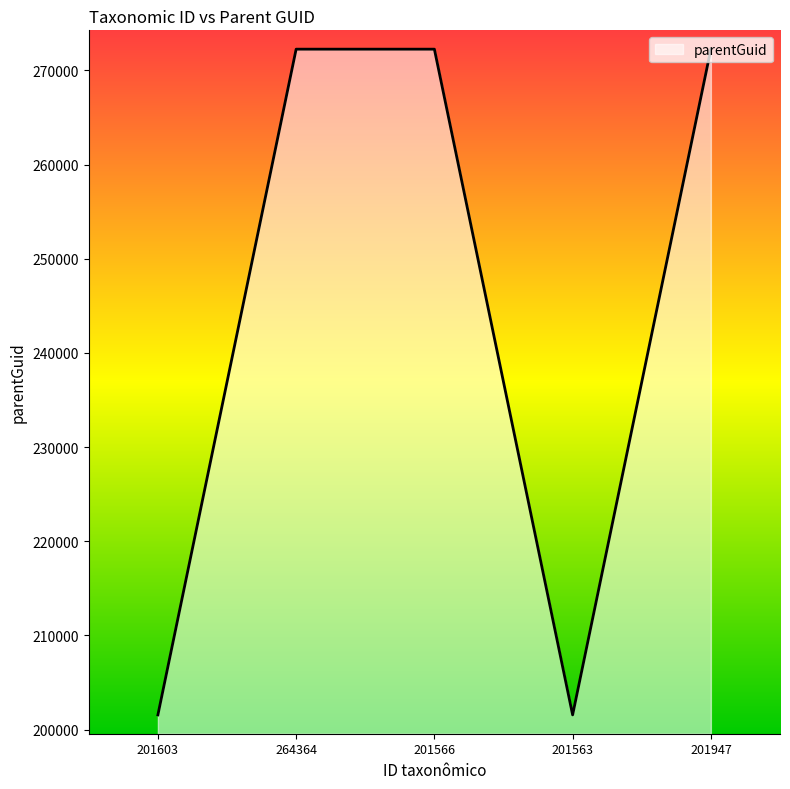

Where is the first local minimum?

201563